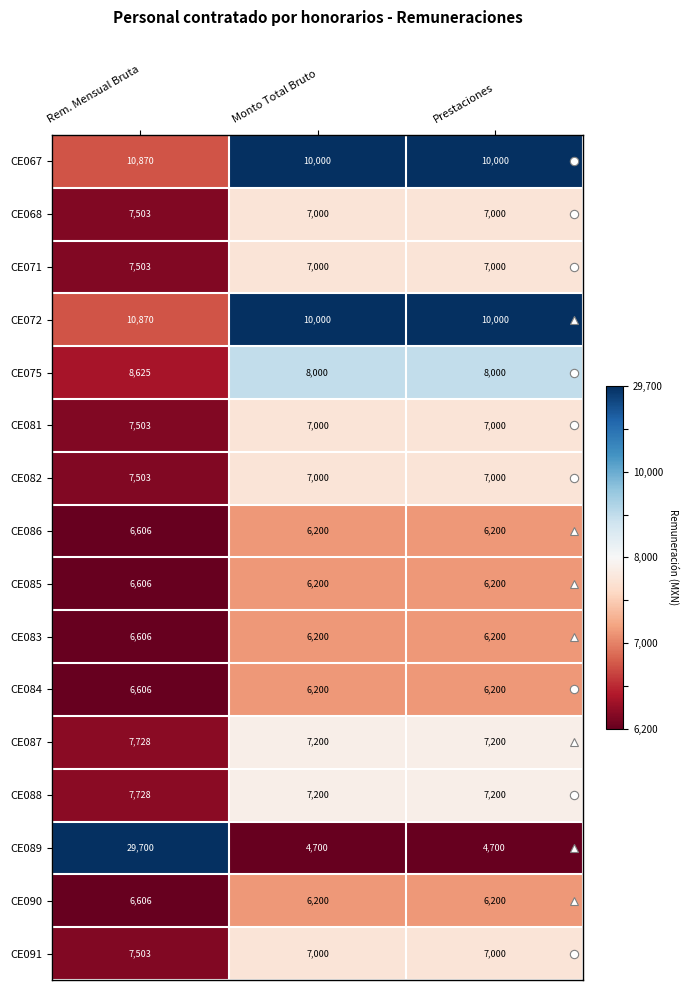

Count the number of data series in this chart.

16